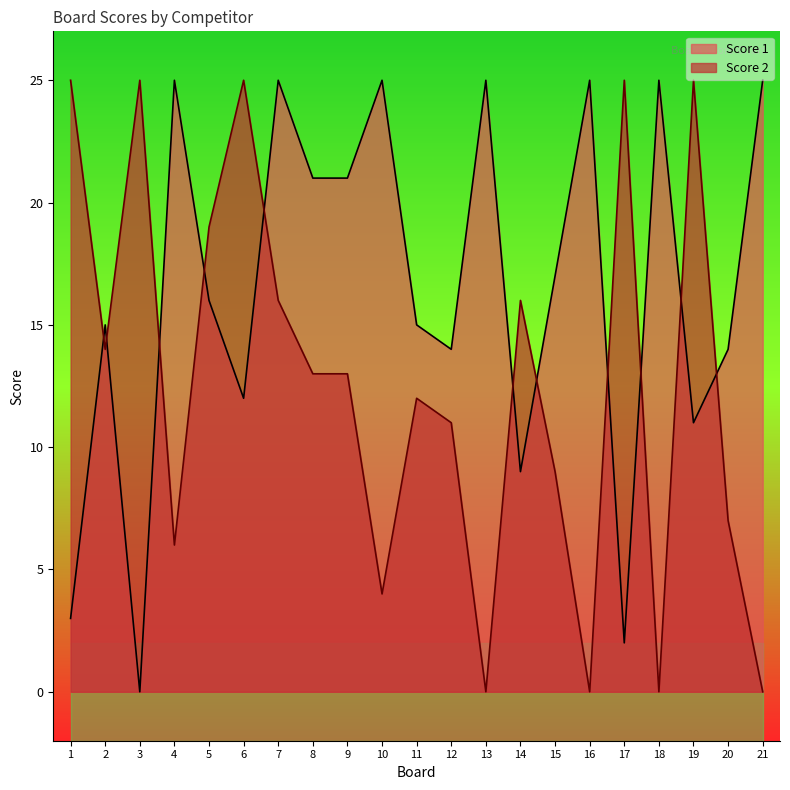

Read the Score 2 value at 19.

25